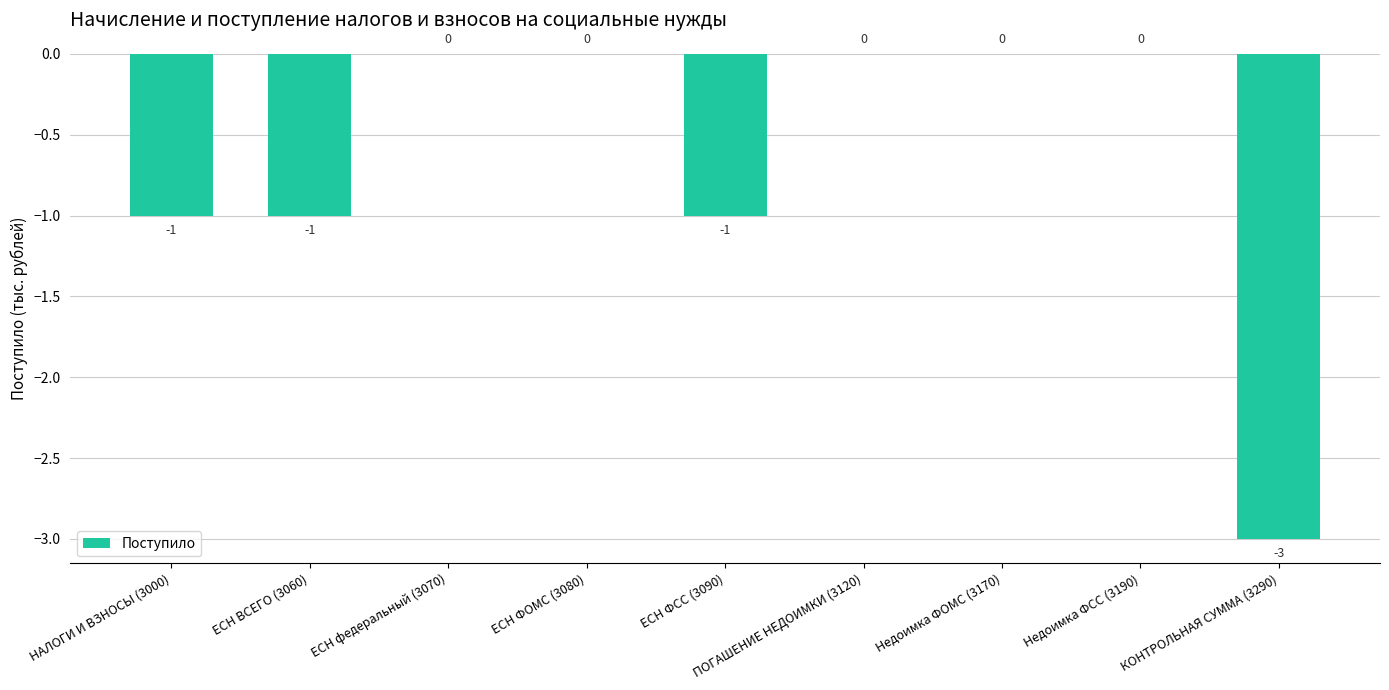

True or false: the data shows 2 at Недоимка ФСС (3190).

False